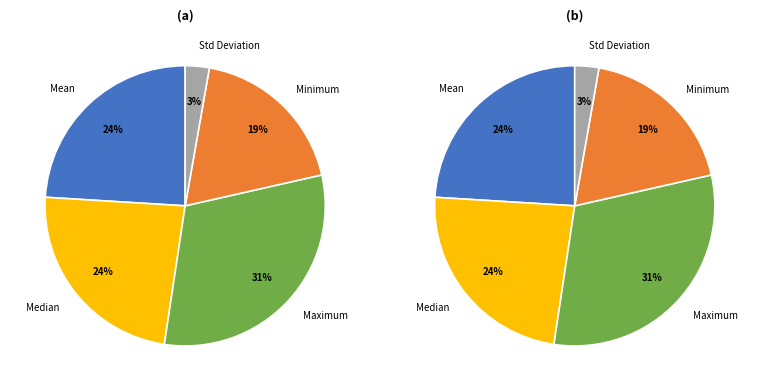

What is the change in value from Mean to Std Deviation?

-6.2